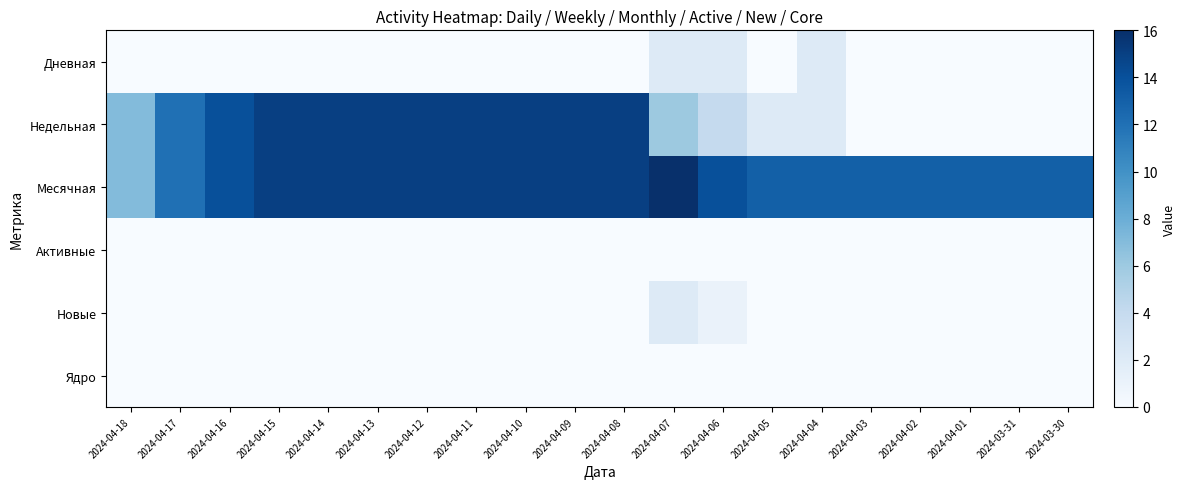

Rank the series by their maximum value, from lowest to highest.

Активные, Ядро, Дневная, Новые, Недельная, Месячная